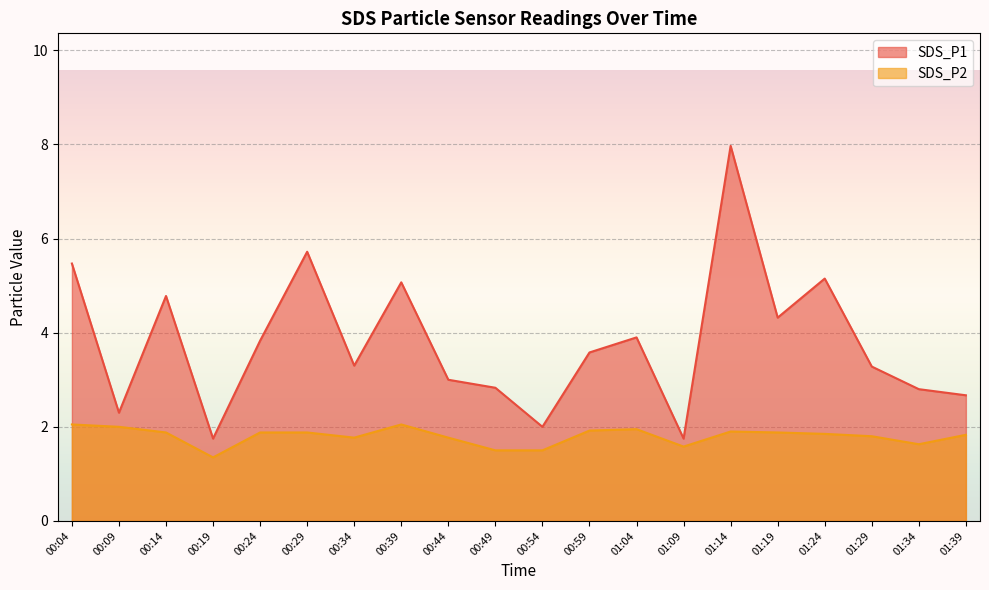

Read the SDS_P2 value at 00:24.

1.9